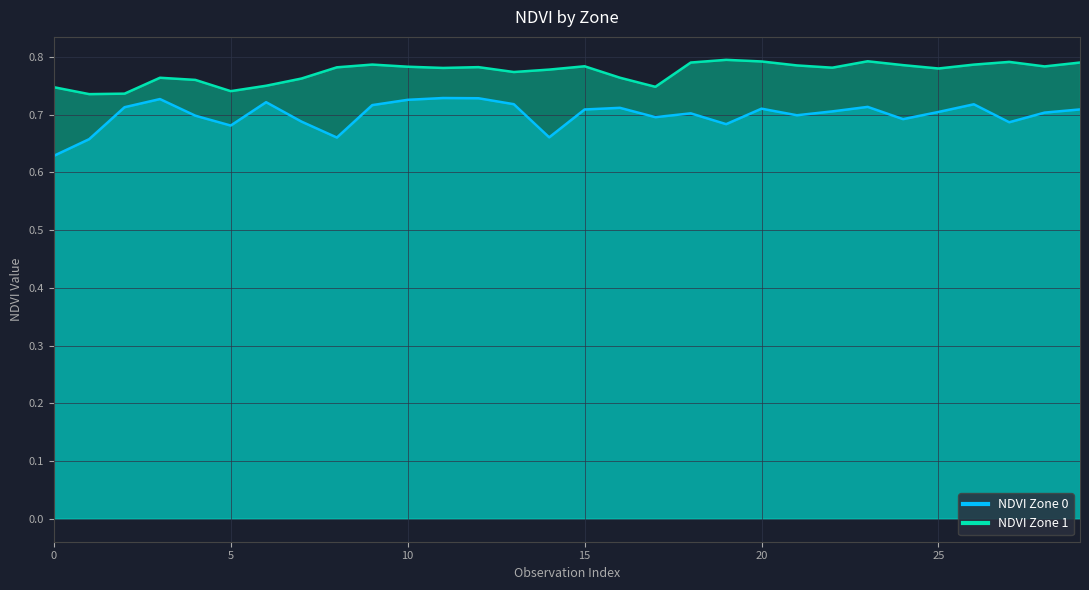

Reading left to right, transcribe all the data shown in this chart.

NDVI Zone 0: 0.6	0.7	0.7	0.7	0.7	0.7	0.7	0.7	0.7	0.7	0.7	0.7	0.7	0.7	0.7	0.7	0.7	0.7	0.7	0.7	0.7	0.7	0.7	0.7	0.7	0.7	0.7	0.7	0.7	0.7
NDVI Zone 1: 0.7	0.7	0.7	0.8	0.8	0.7	0.7	0.8	0.8	0.8	0.8	0.8	0.8	0.8	0.8	0.8	0.8	0.7	0.8	0.8	0.8	0.8	0.8	0.8	0.8	0.8	0.8	0.8	0.8	0.8